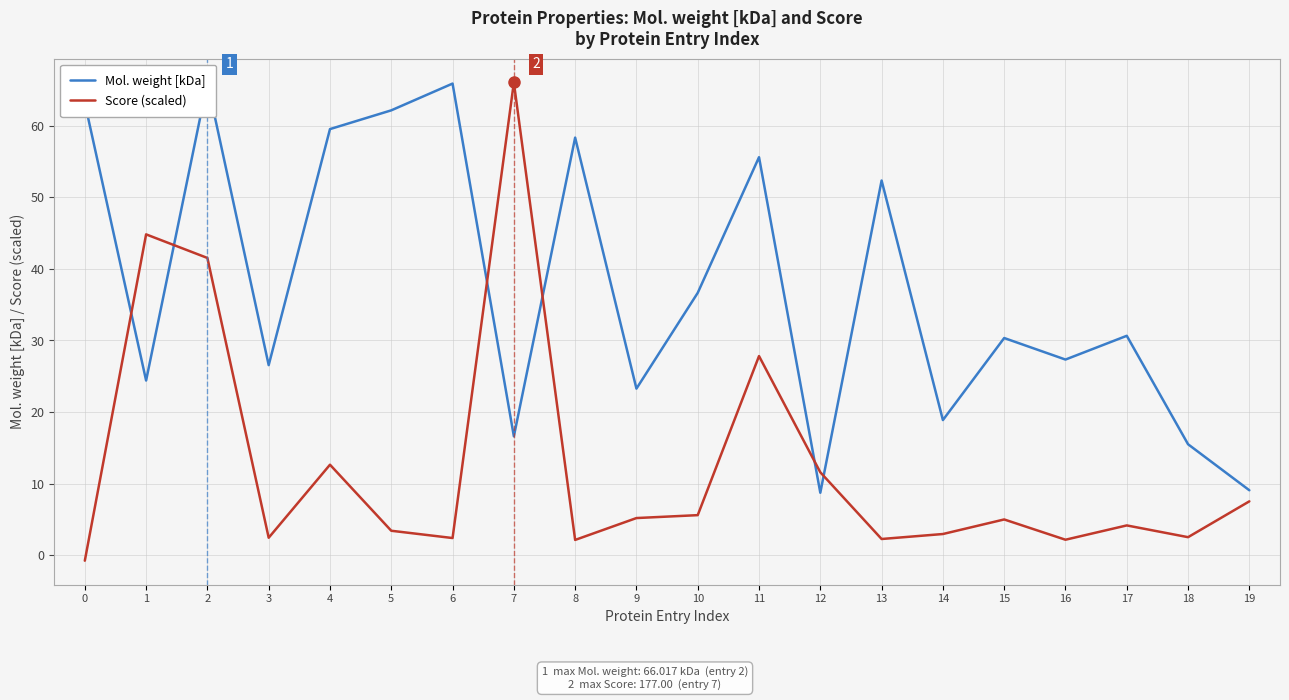

At which category does Score (scaled) reach its first local valley?

3